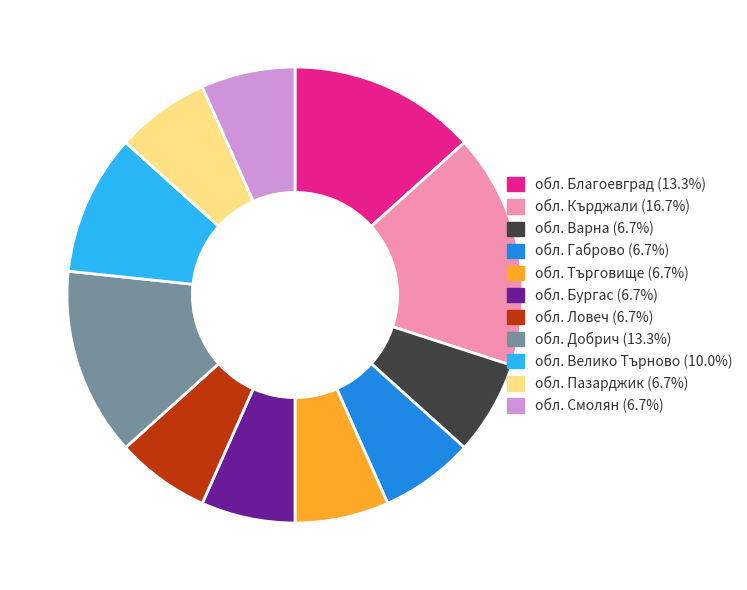

Does обл. Кърджали represent more than half of the total?

No